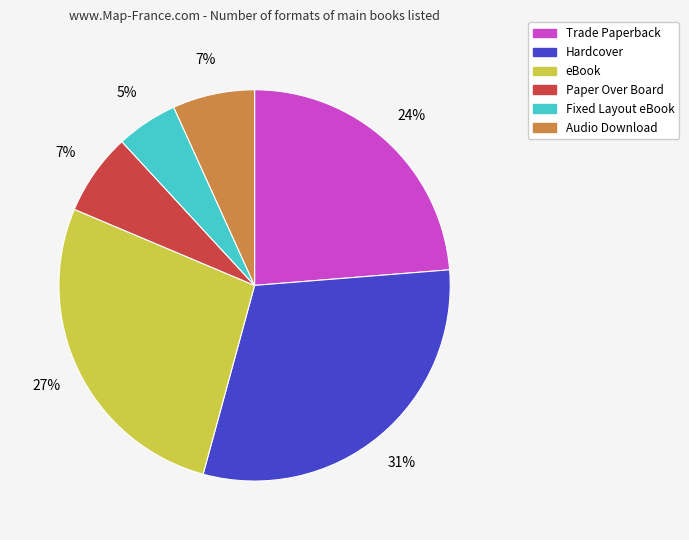

Which slice is the largest?

Hardcover